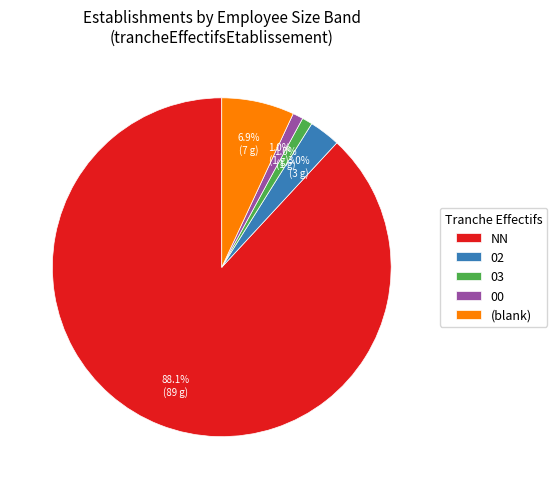

Does (blank) account for over 50% of the chart?

No